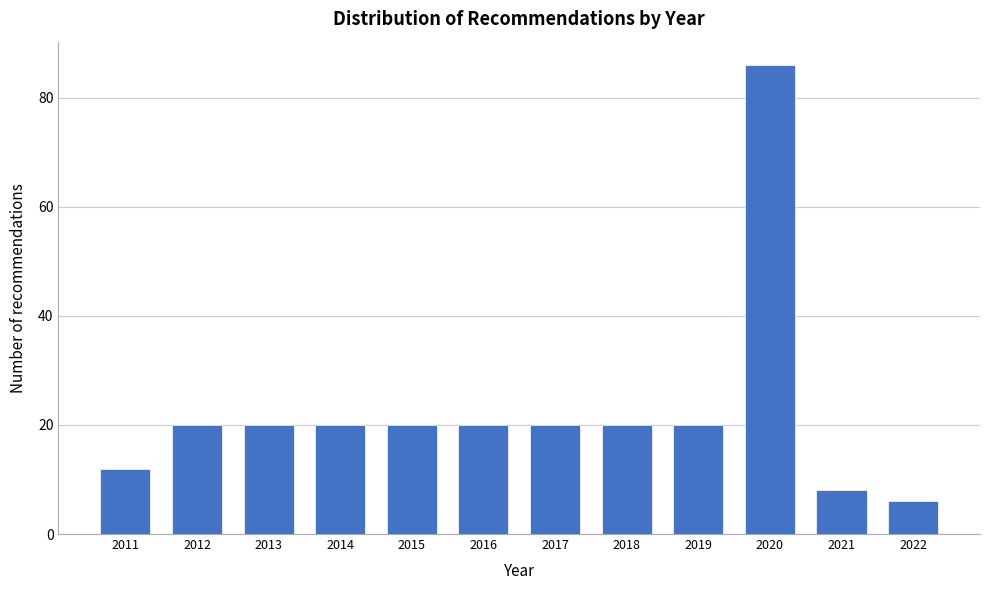

Reading left to right, what are all the values shown in this chart?

2011=12	2012=20	2013=20	2014=20	2015=20	2016=20	2017=20	2018=20	2019=20	2020=86	2021=8	2022=6